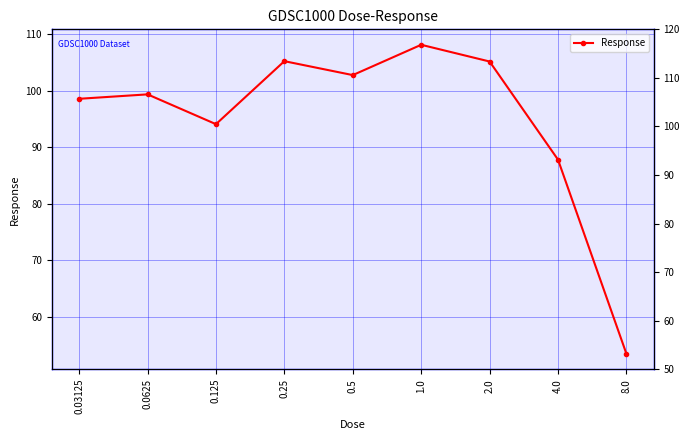

Which label corresponds to the largest value in the chart?

1.0